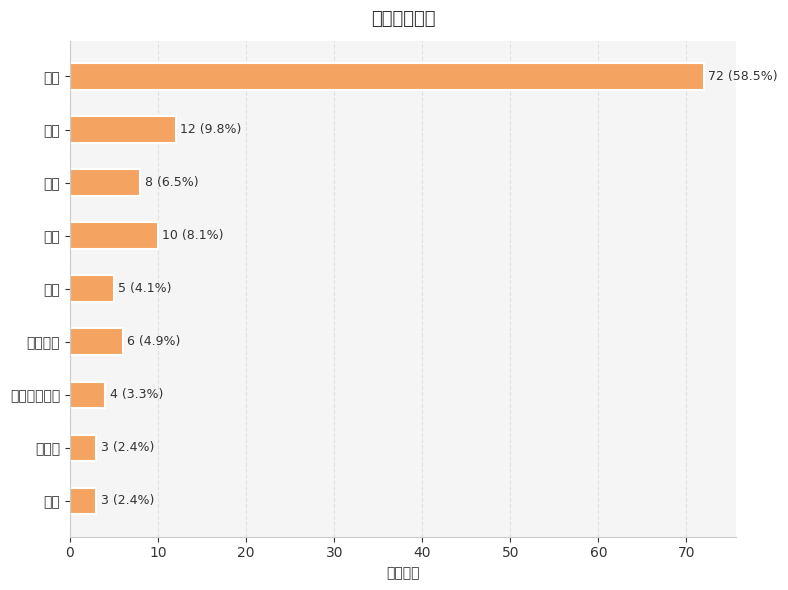

What is the maximum value shown in the chart?

72